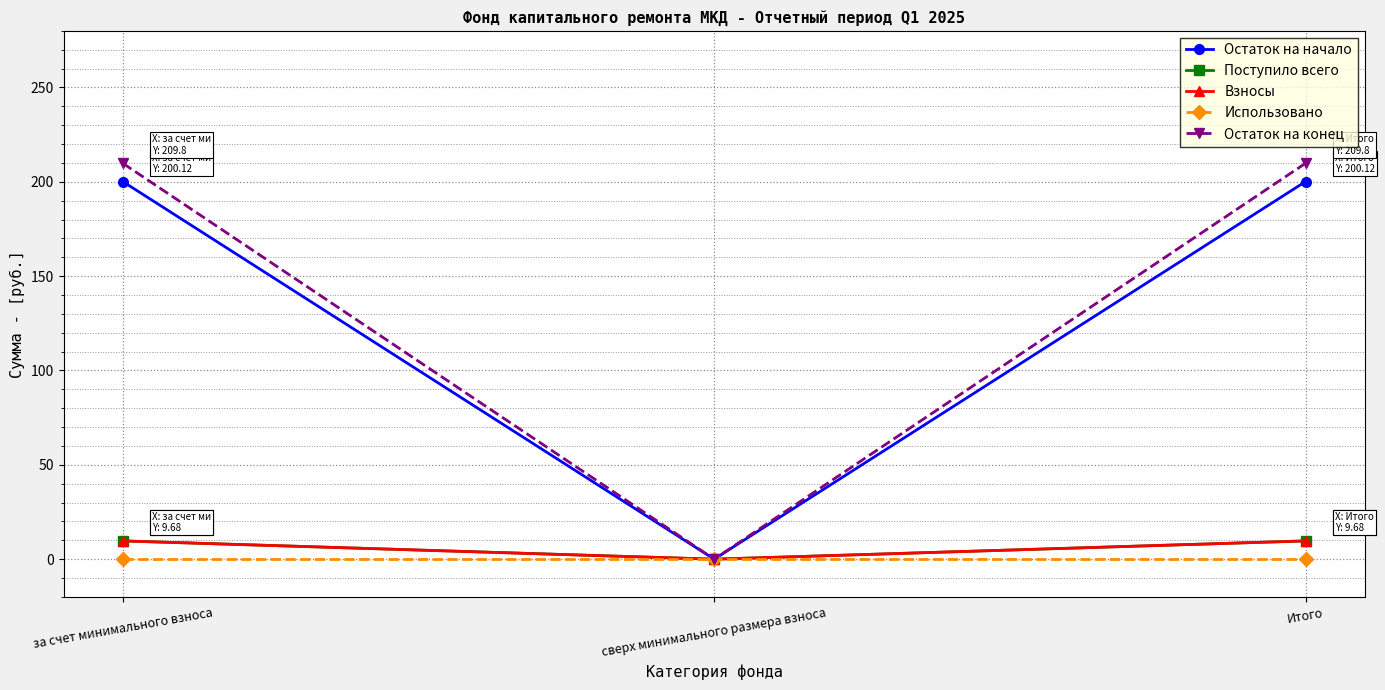

Is this an area chart (filled region under the line)?

No